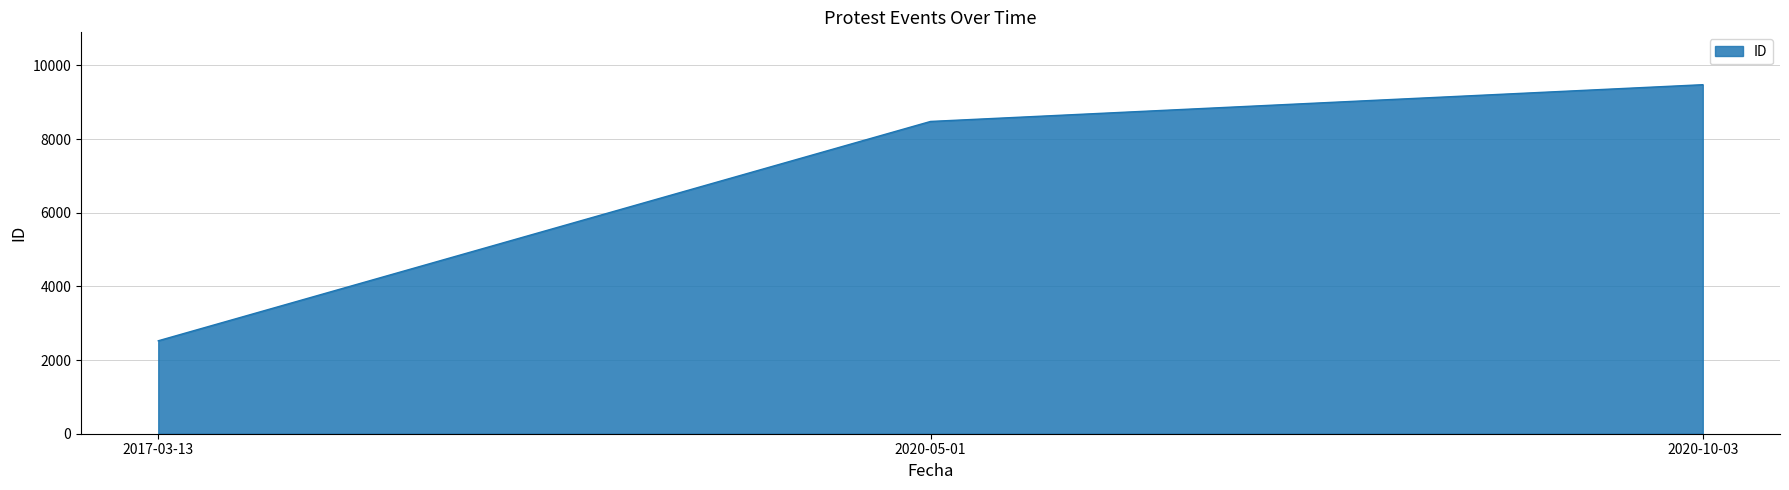

The value at 2017-03-13 is 1196. True or false?

False